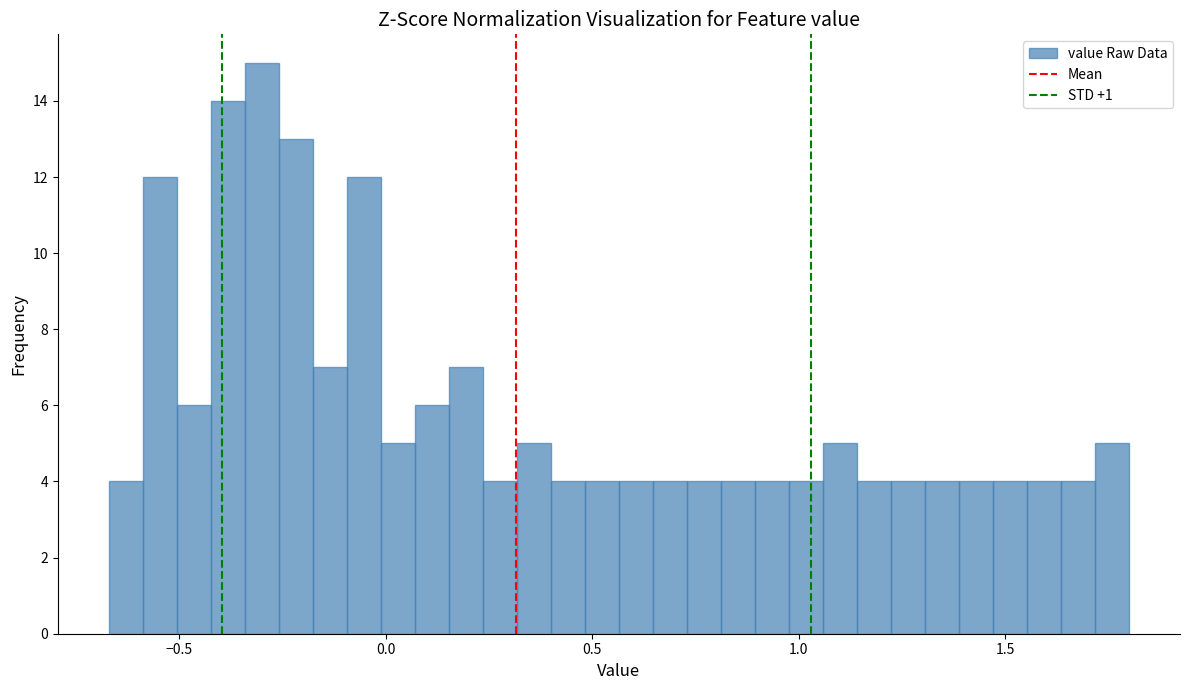

Around what value on the x-axis is the tallest bar? Give the approximate position of its centre, as read against the axis.

-0.30